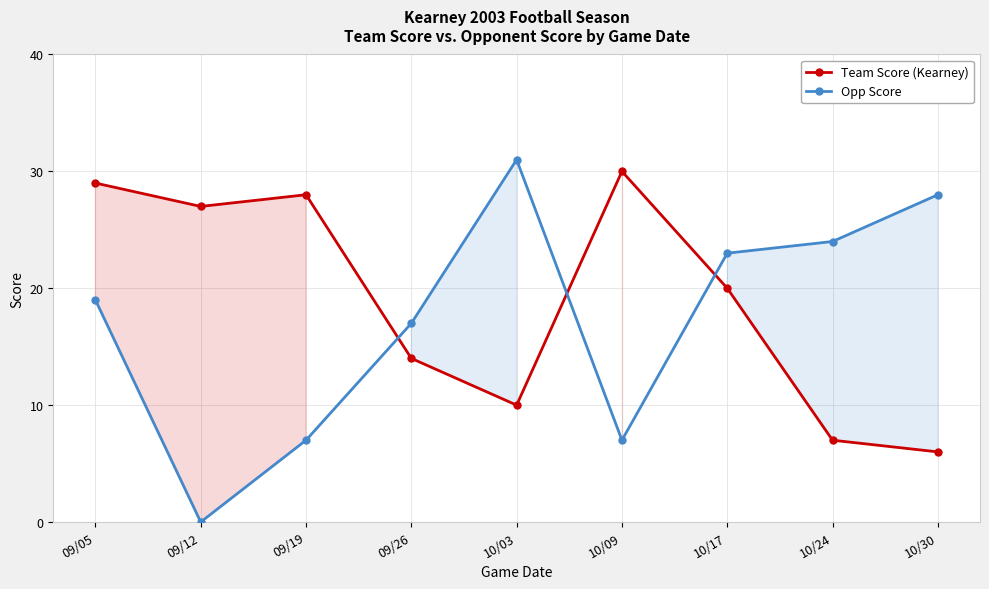

After their last crossing, which series has the higher values: Team Score (Kearney) or Opp Score?

Opp Score